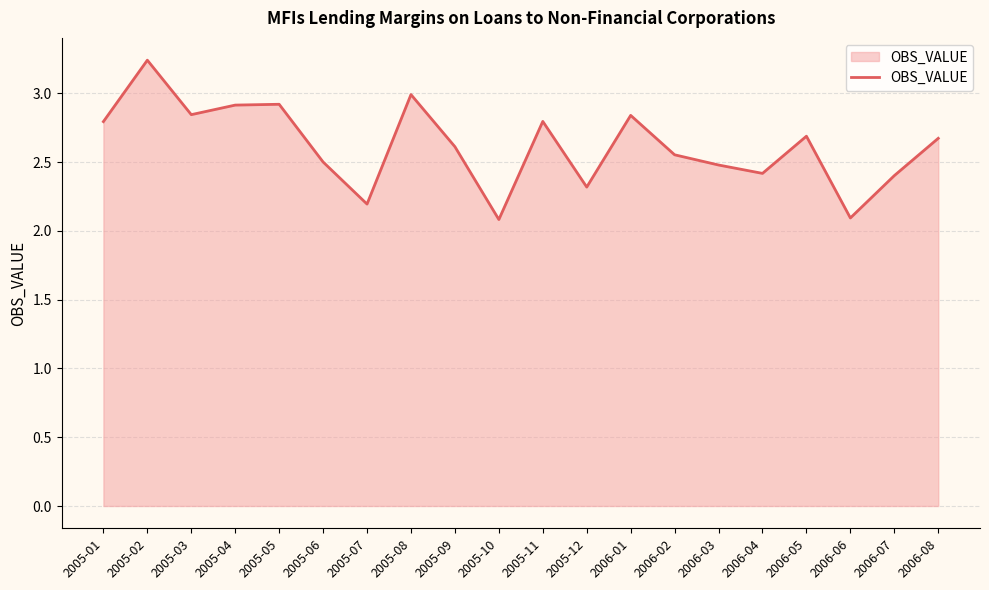

What is the smallest value displayed?

2.1